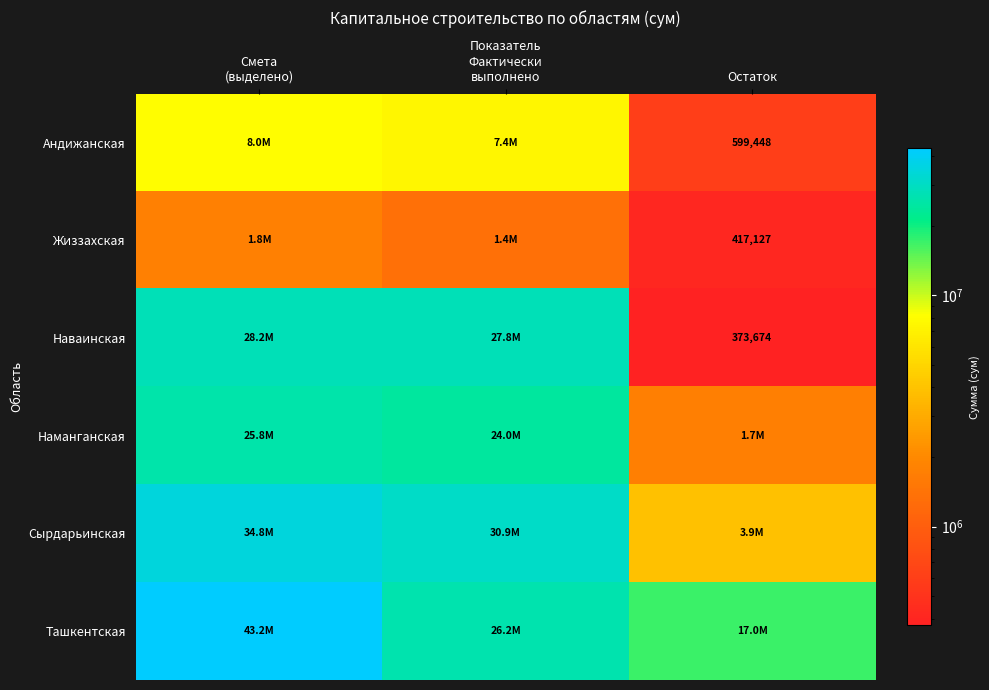

Which series has the widest spread of values?

Сырдарьинская